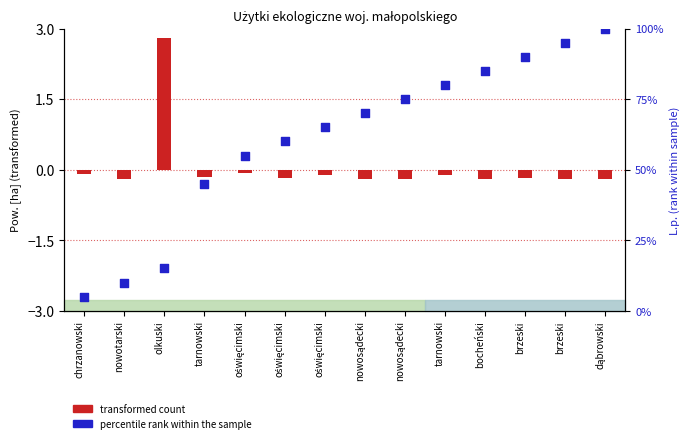

What is the change in value from tarnowski to oświęcimski?

+10.0